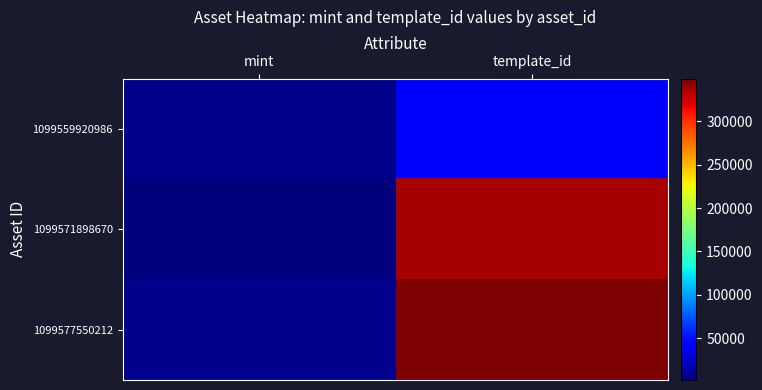

How many data points does each series have?

2